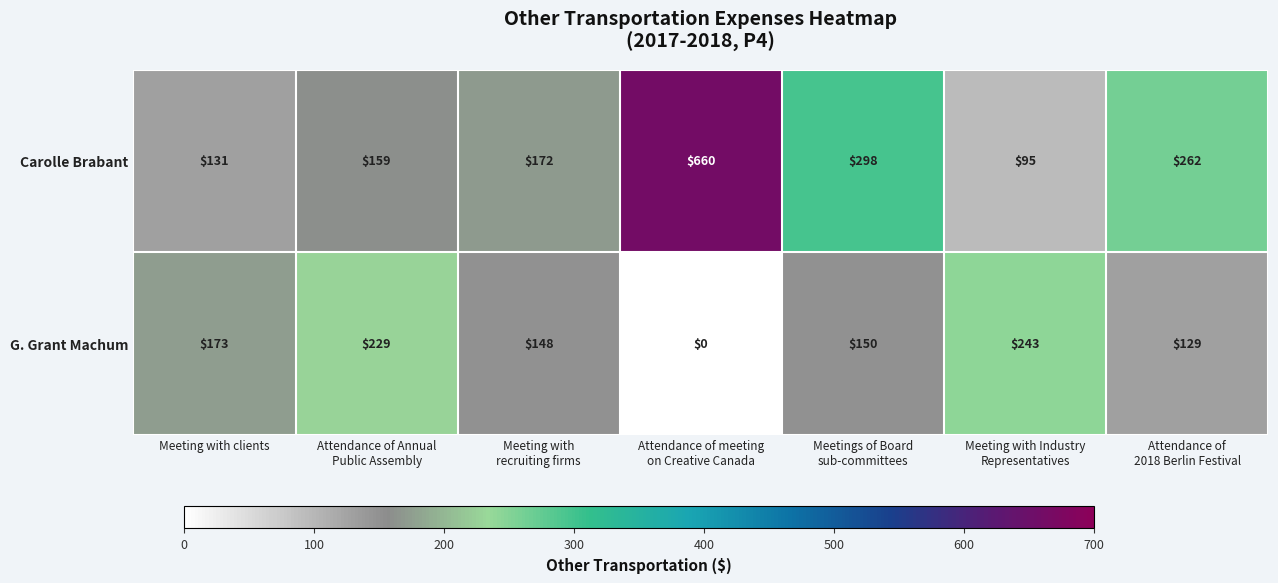

Which series has the widest spread of values?

Carolle Brabant